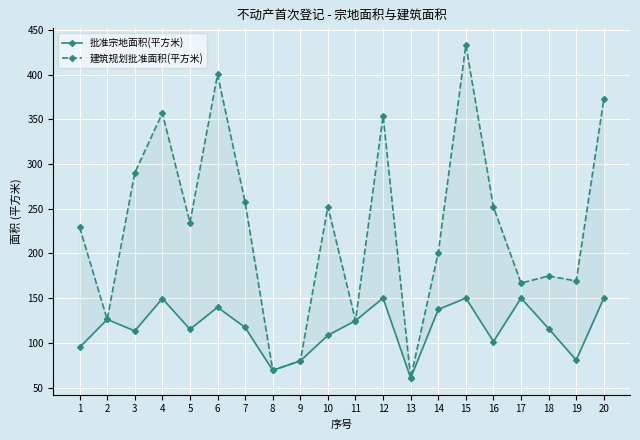

Which series changed the most between 2 and 13?

批准宗地面积(平方米)